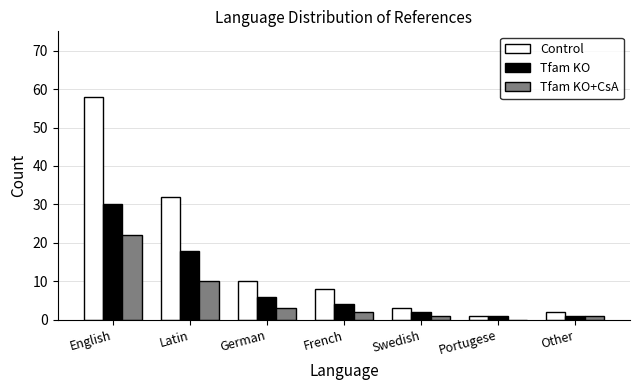

What is the maximum value shown in the chart?

58